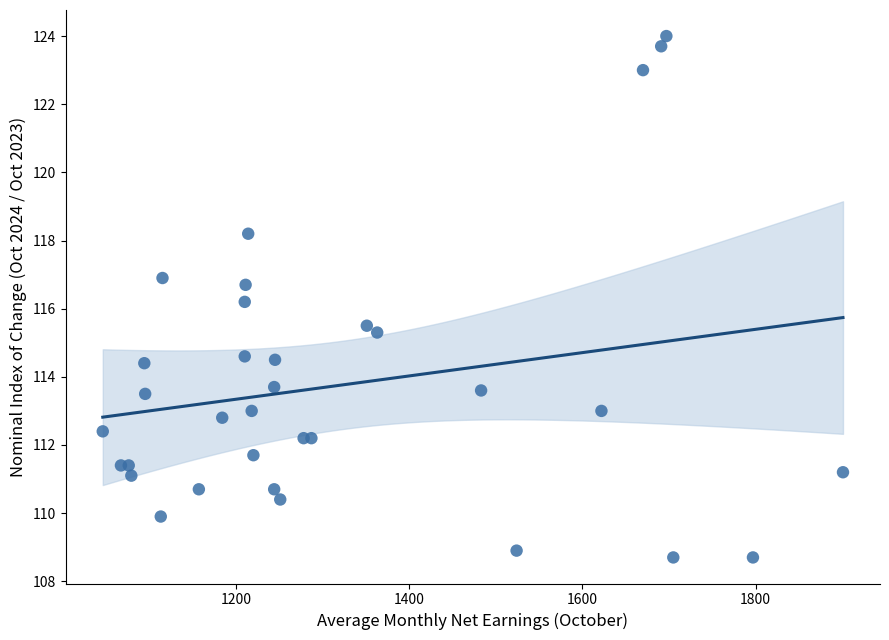

What Y value in the scatter plot is closest to 116?

116.2